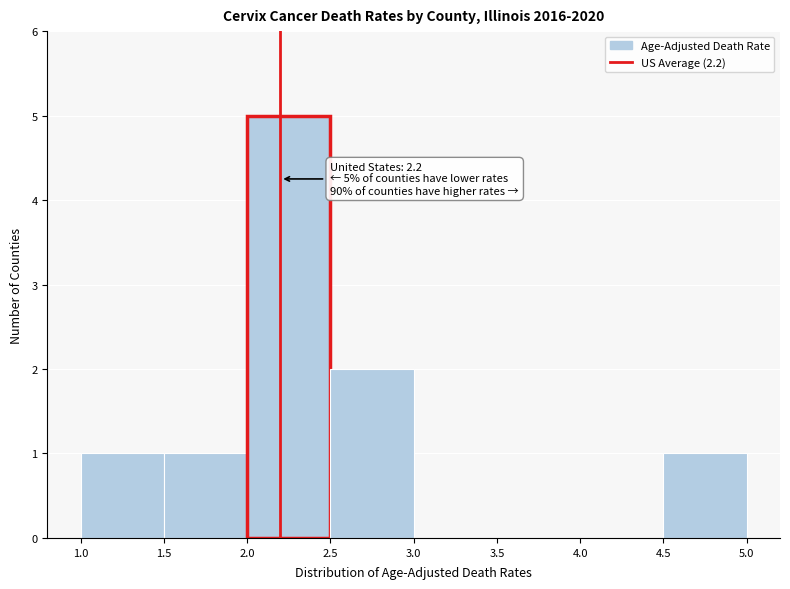

Over which range of the x-axis is the bar tallest?

2.0 to 2.5